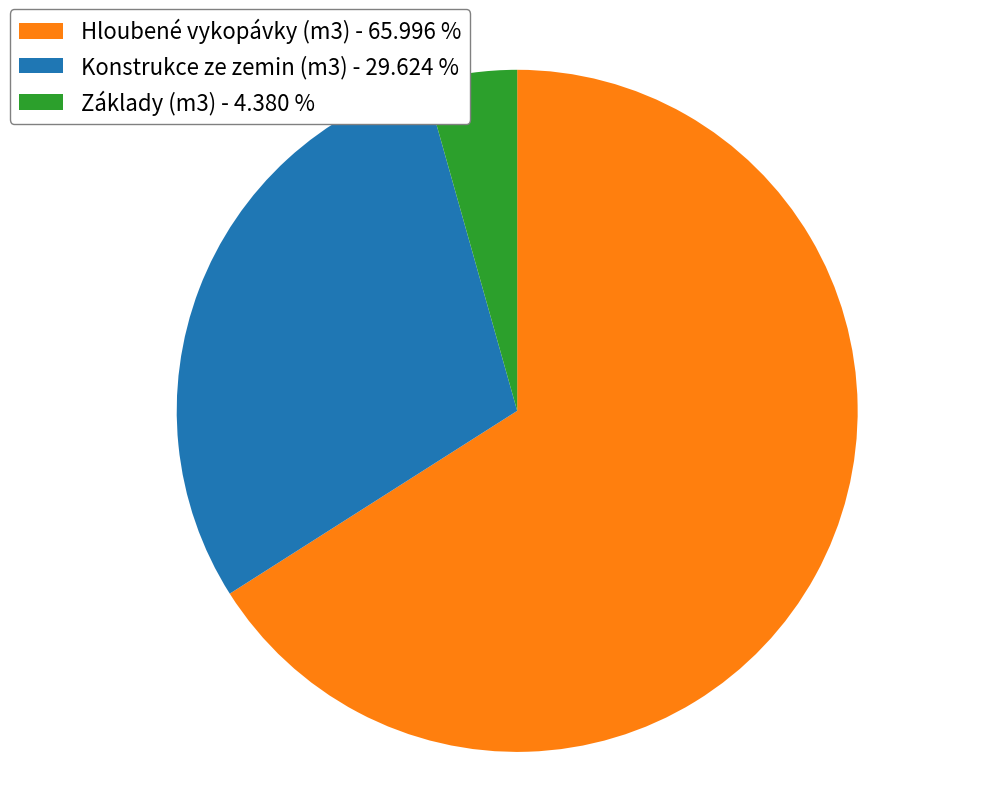

The Hloubené vykopávky (m3) slice represents 66% of the pie. True or false?

True